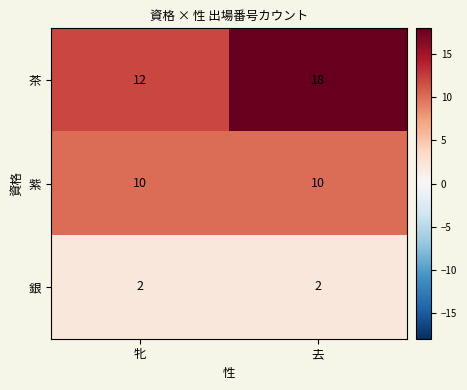

Reading right to left, what are all the values shown in this chart?

茶: 18	12
紫: 10	10
銀: 2	2